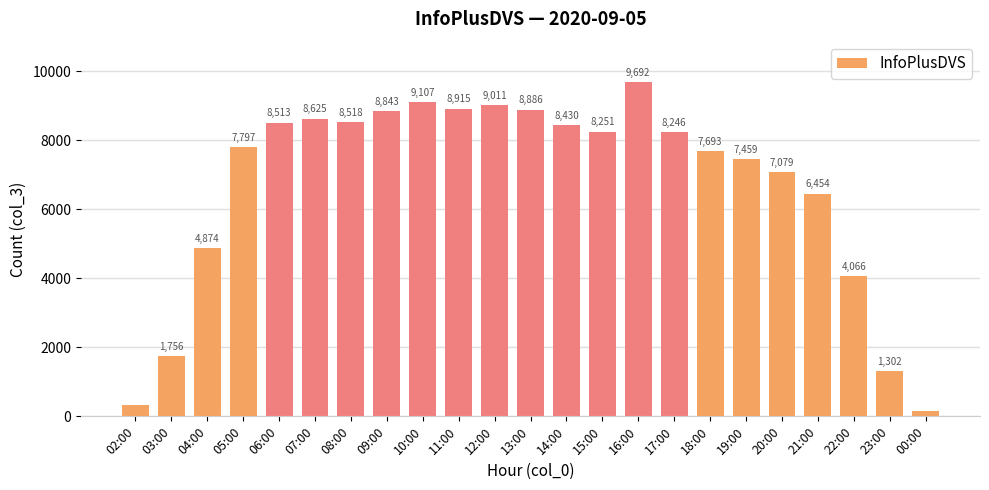

What is the label of the 6th bar from the left?

07:00